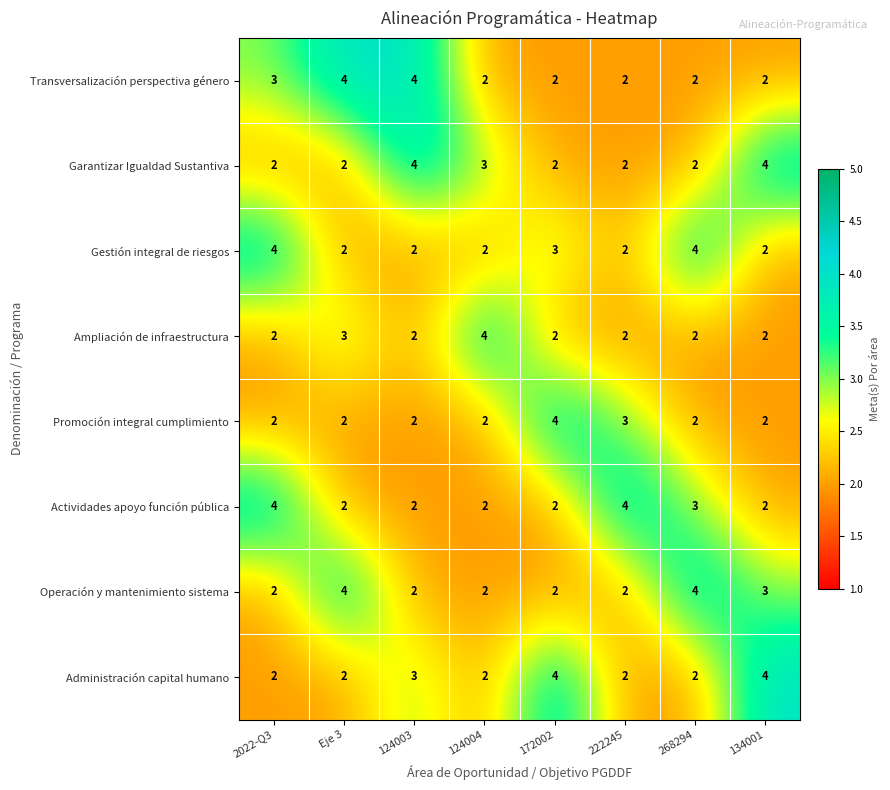

What is the total value across all series at 124004?

19